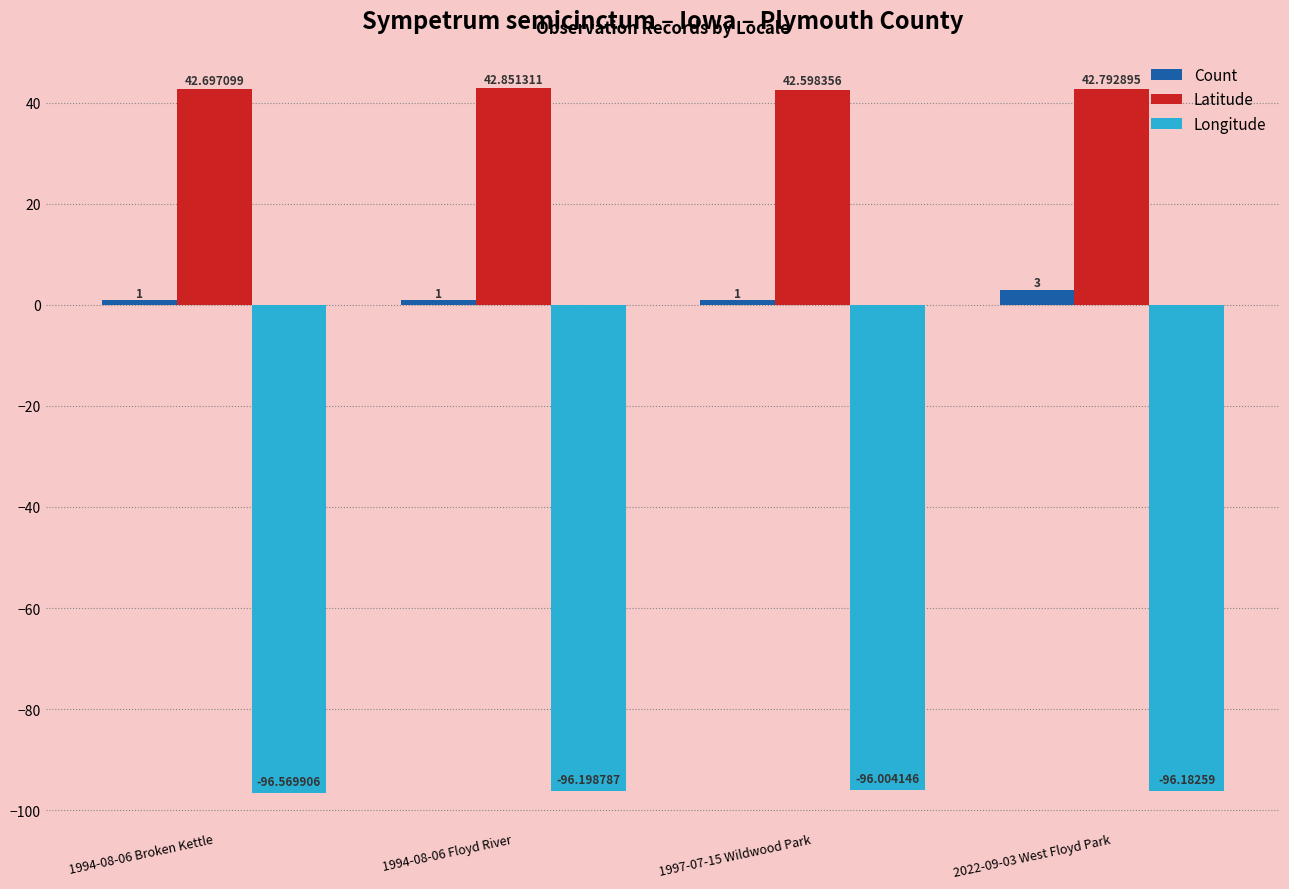

How many groups of bars are there?

4